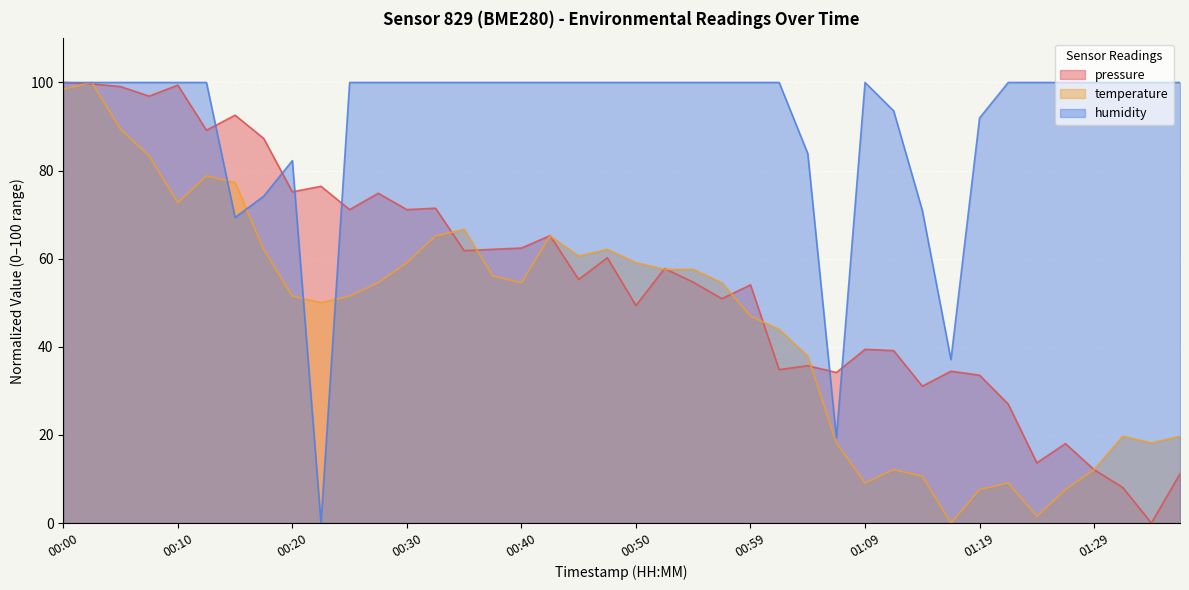

At which category is the sum across all series the highest?

00:03